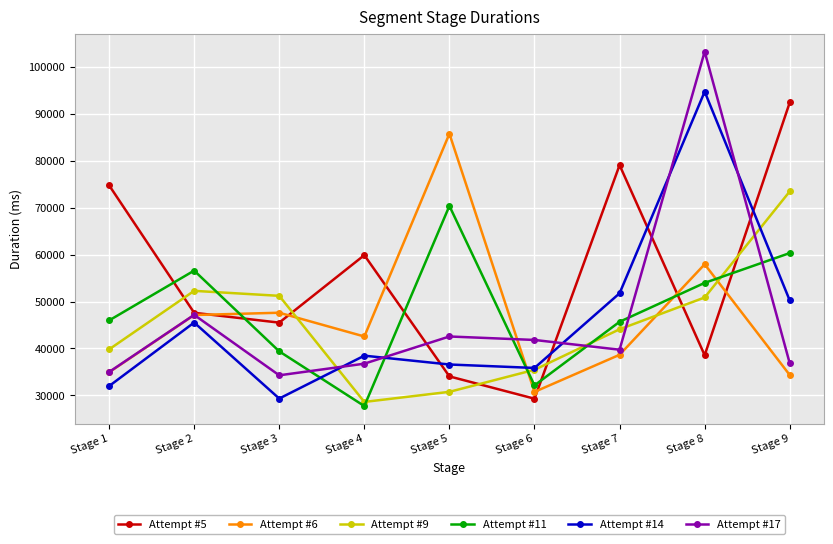

What is the difference between the highest and lowest values at Stage 7?

40421